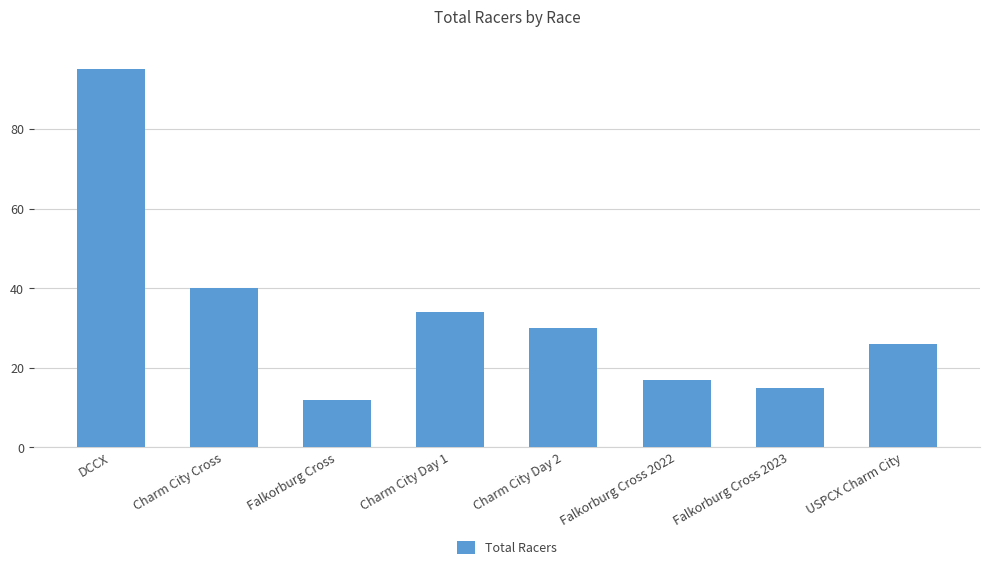

What is the maximum value shown in the chart?

95